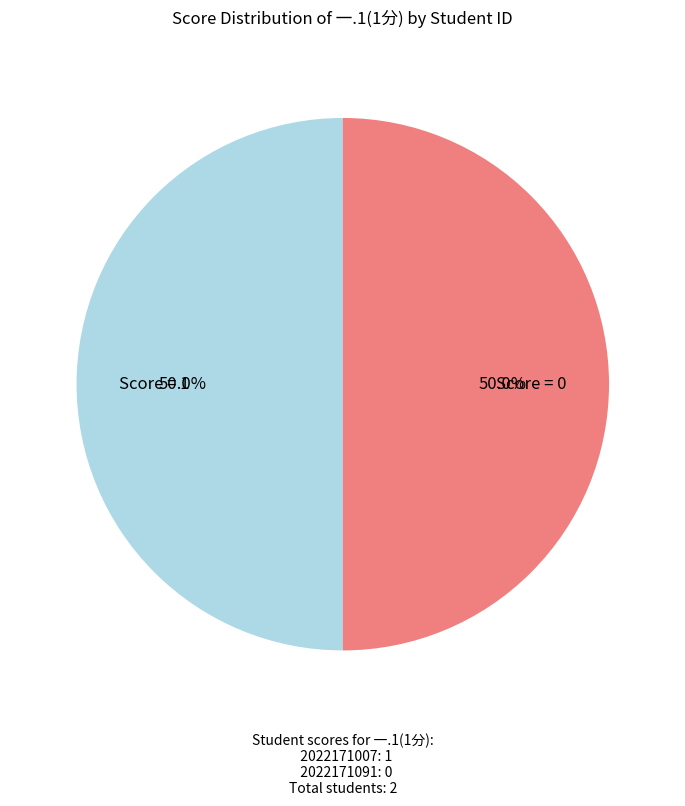

What is the ratio of the value at Score = 1 to the value at Score = 0?

1.0